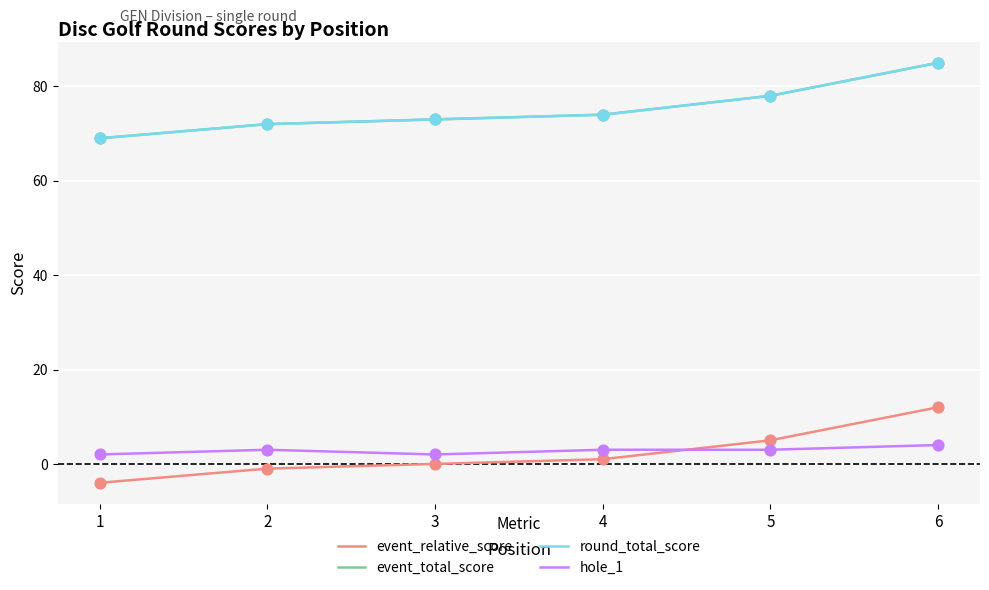

What is the total value across all series at 5?

164